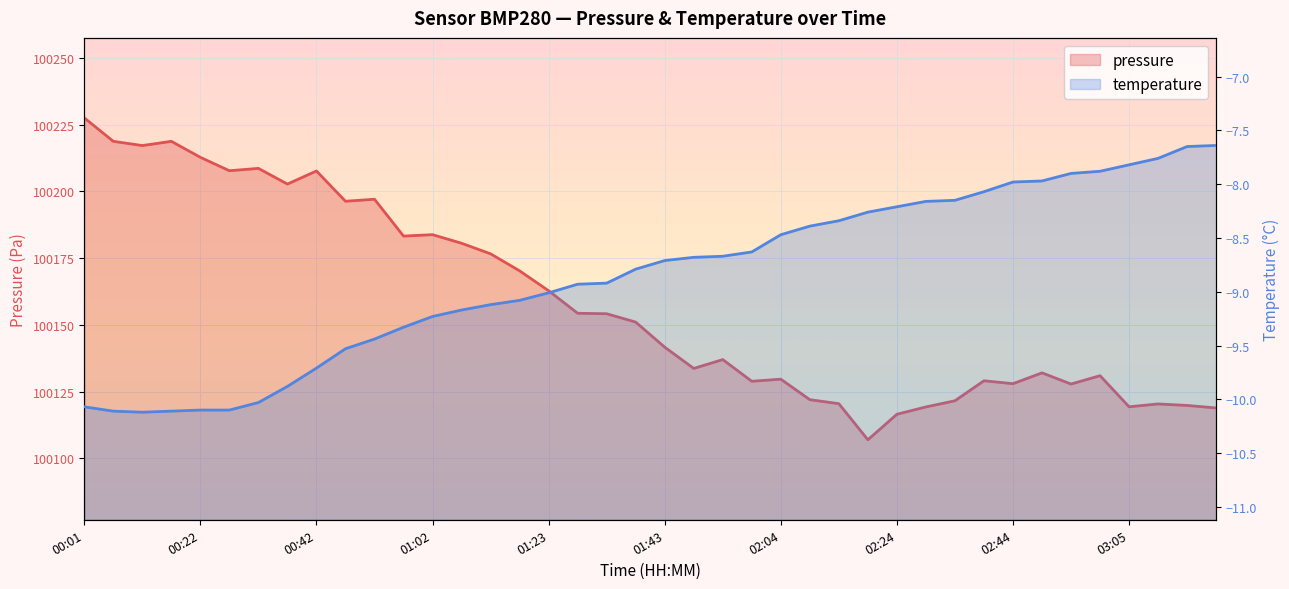

What is the change in value from 01:33 to 02:19?

-47.2